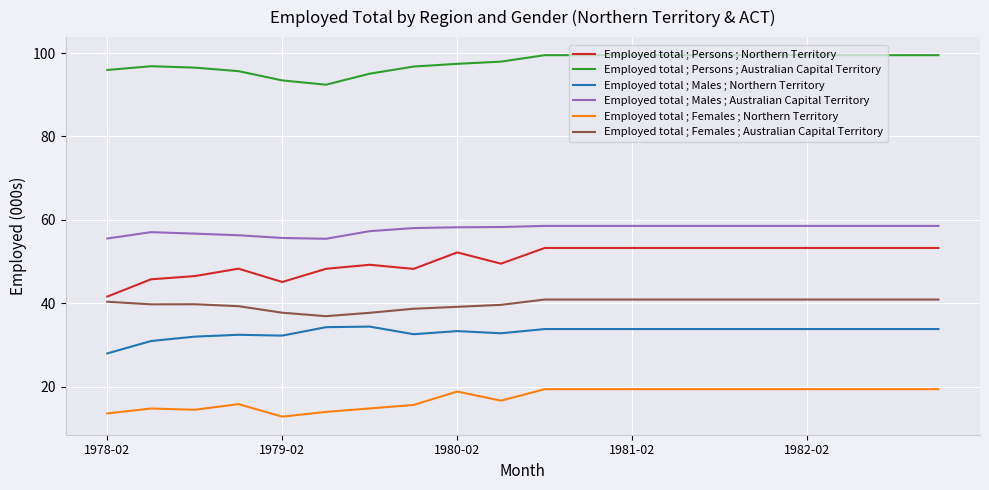

Which series has the largest total across all categories?

Employed total ; Persons ; Australian Capital Territory